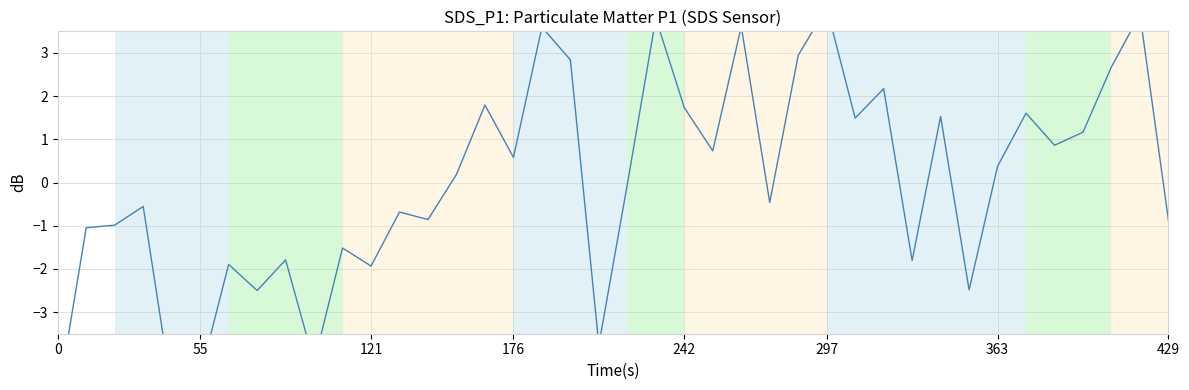

What is the minimum value shown in the chart?

-5.0